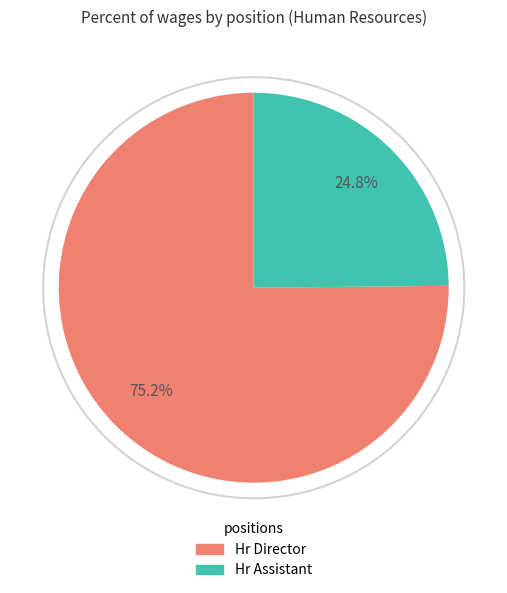

Count the number of slices in the pie.

2